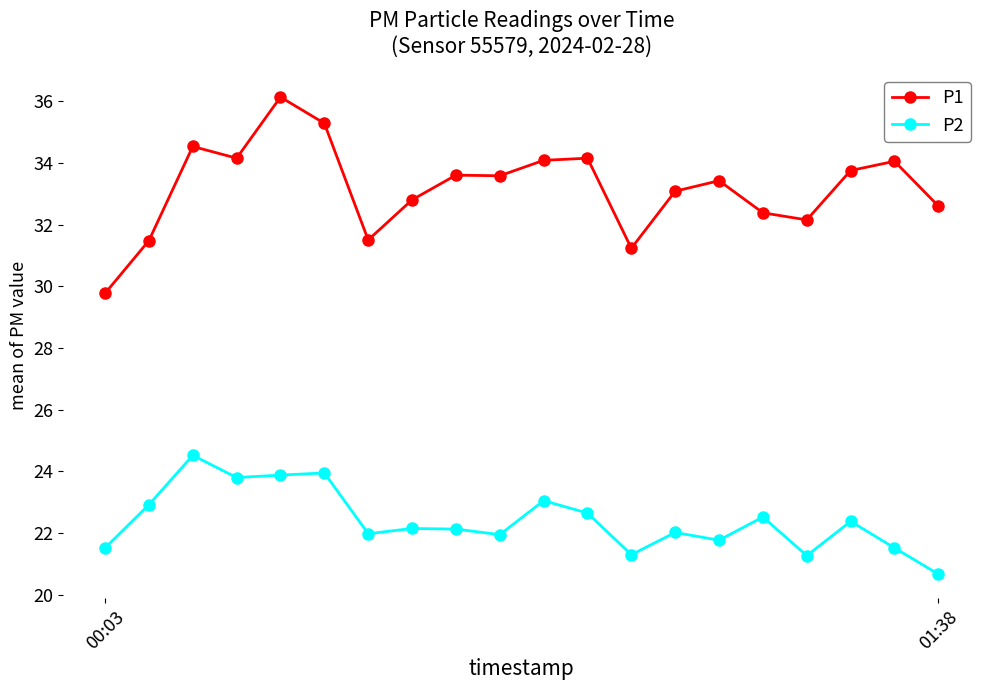

True or false: P2 and P1 intersect in this chart.

False